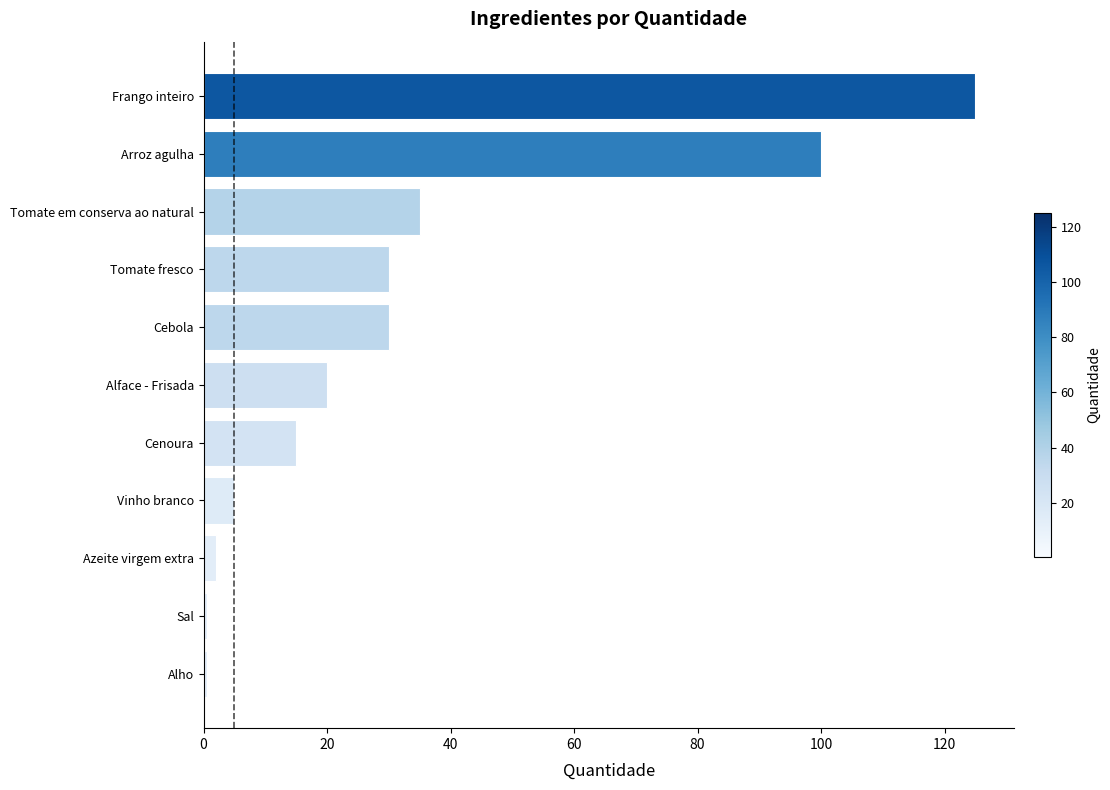

What is the sum of all values?

363.1